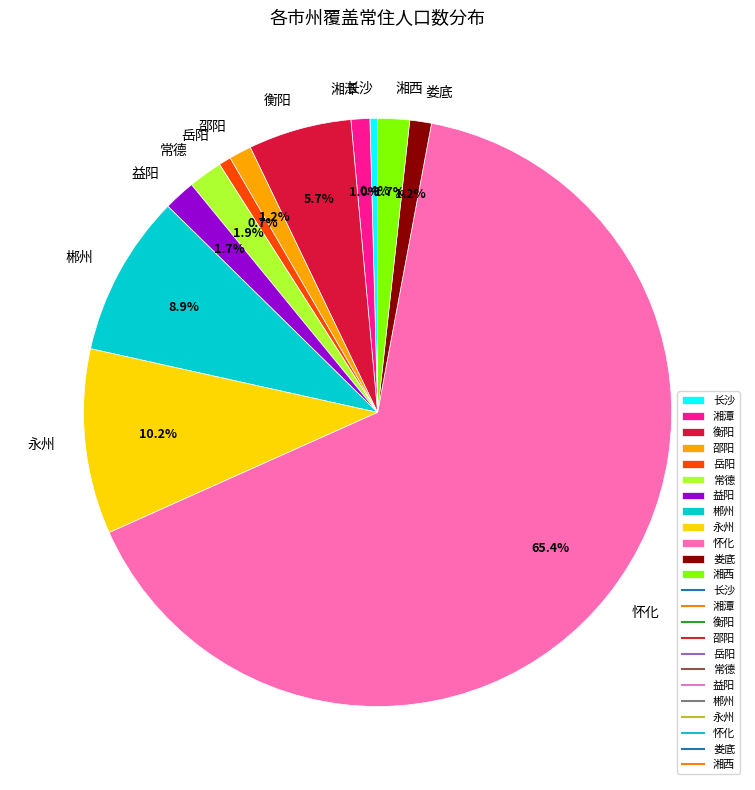

Which category has the biggest portion of the pie?

怀化